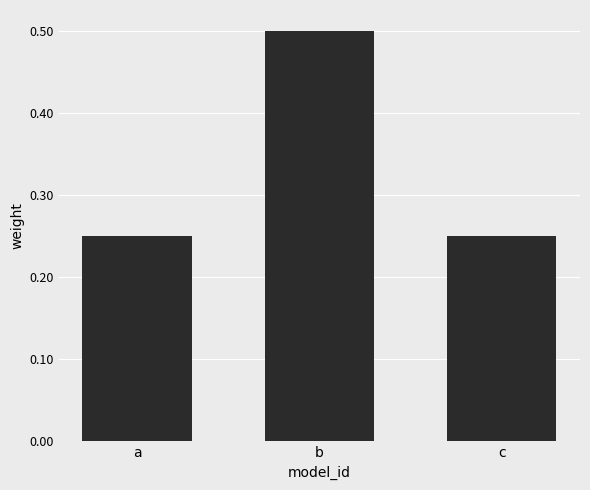

Which category has the highest value across all series?

b